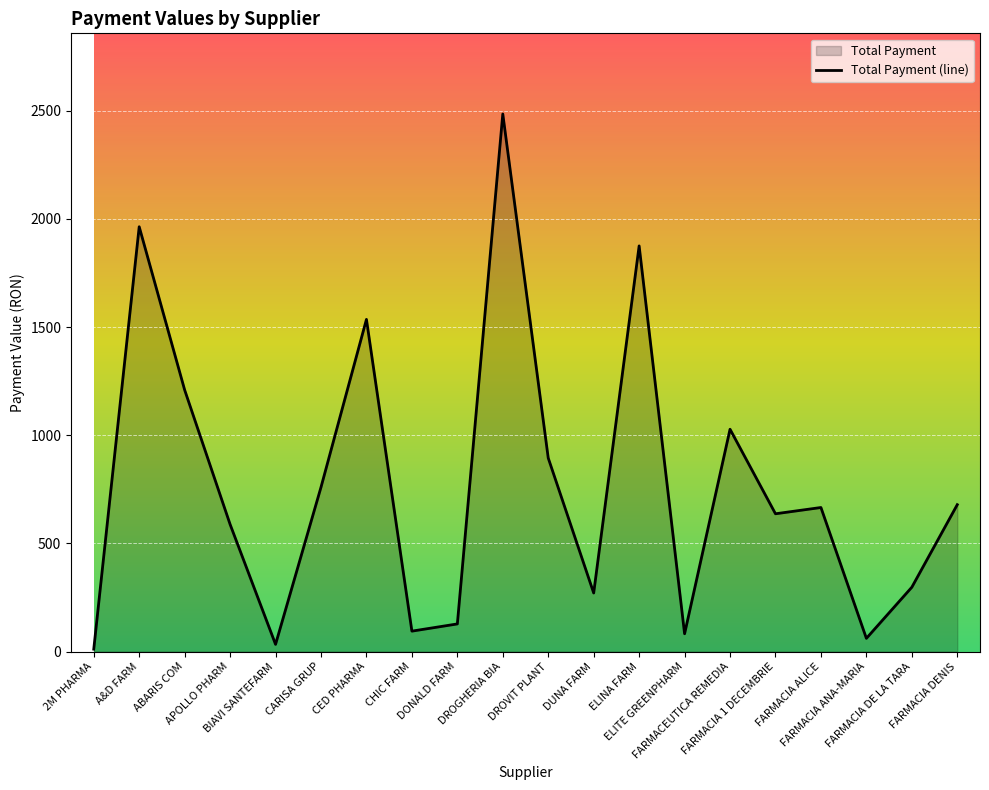

What is the smallest value displayed?

11.1